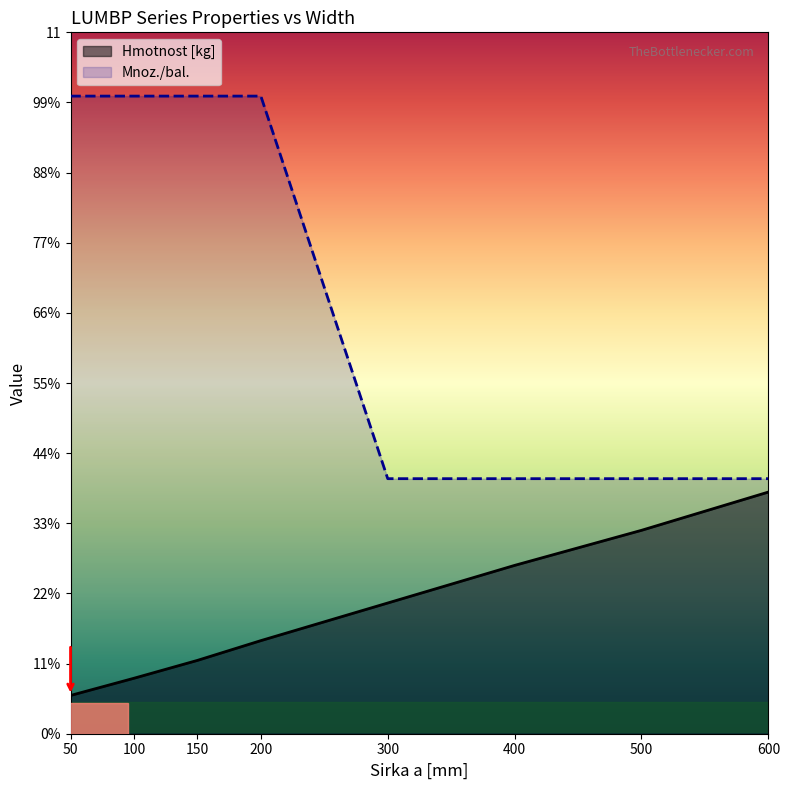

What is the value of the Hmotnost [kg] point at the 7th from the left?

3.2